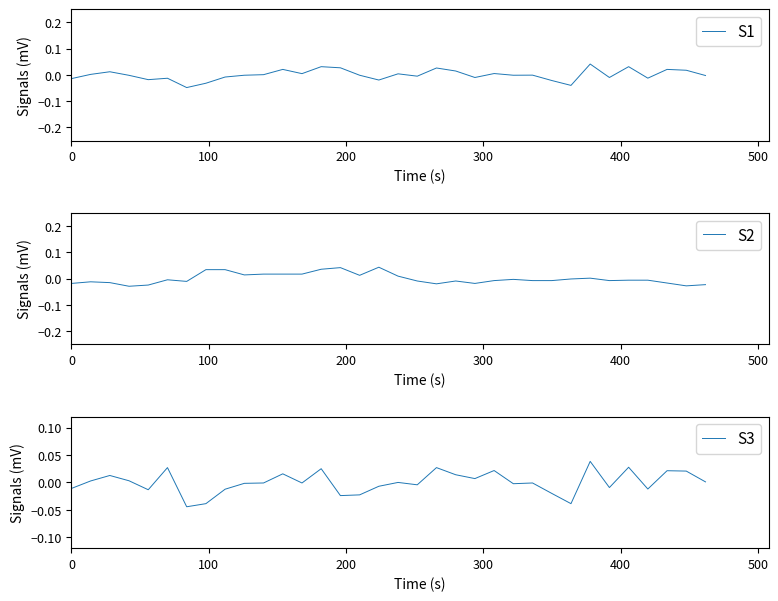

Which series has the widest spread of values?

S1